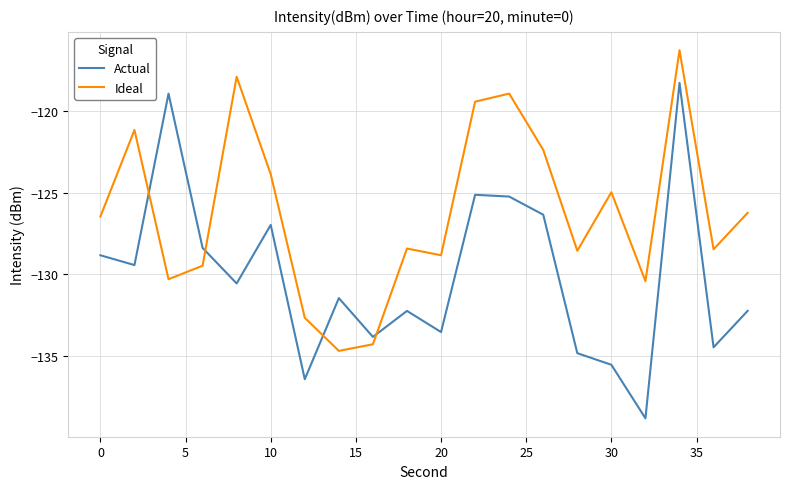

What is the lowest value of the Actual series?

-138.8